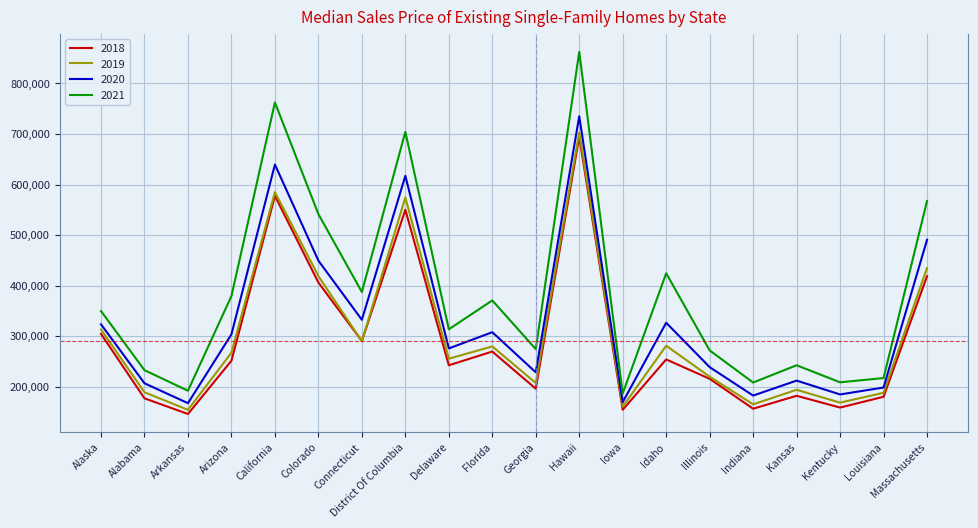

Between Delaware and Hawaii, which series saw the biggest shift?

2021